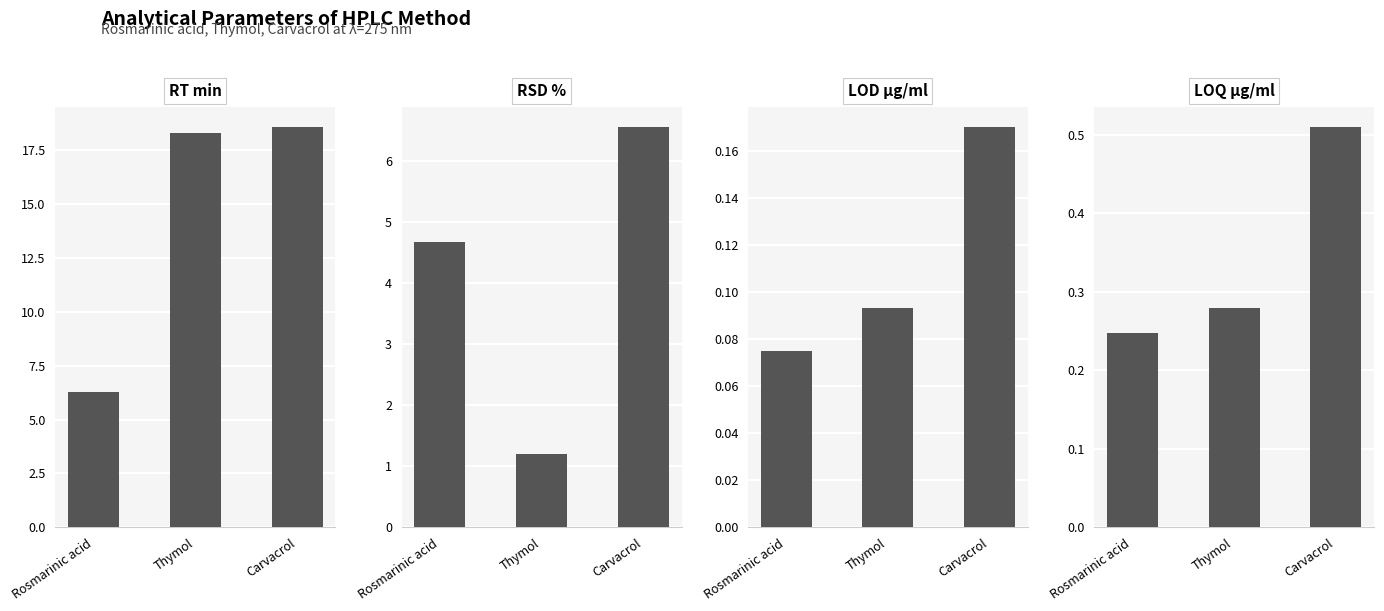

What is the value of the RT min bar at the 3rd from the left?

18.6